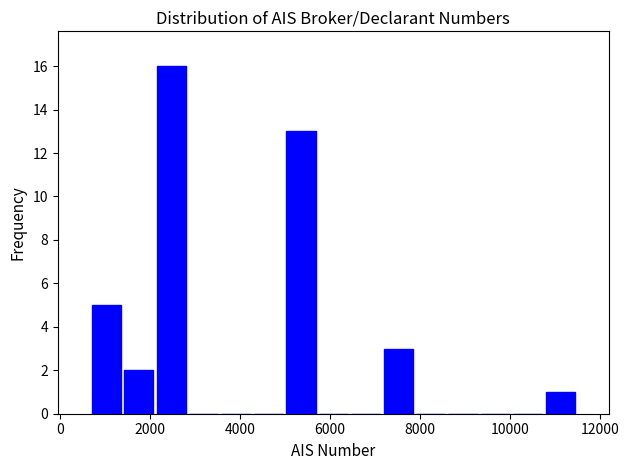

Read against the x-axis, roughly where is the centre of the tallest bar?

2400